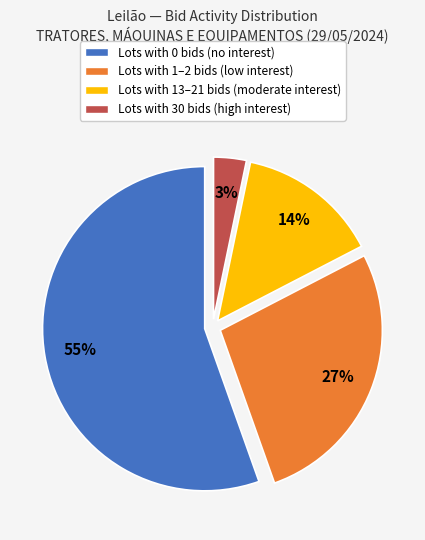

Does any single category account for the majority?

Yes